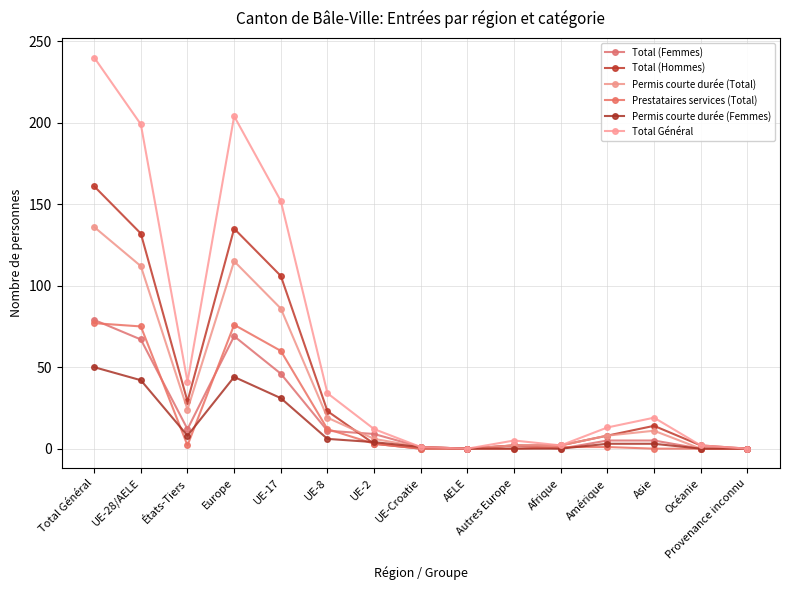

Reading right to left, list all the values displayed in this chart.

Total (Femmes): 0	0	5	5	0	2	0	1	9	11	46	69	12	67	79
Total (Hommes): 0	2	14	8	2	2	0	0	3	23	106	135	29	132	161
Permis courte durée (Total): 0	0	11	8	2	2	0	1	6	19	86	115	24	112	136
Prestataires services (Total): 0	0	0	1	1	0	0	0	3	12	60	76	2	75	77
Permis courte durée (Femmes): 0	0	3	3	0	0	0	1	4	6	31	44	8	42	50
Total Général: 0	2	19	13	2	5	0	1	12	34	152	204	41	199	240